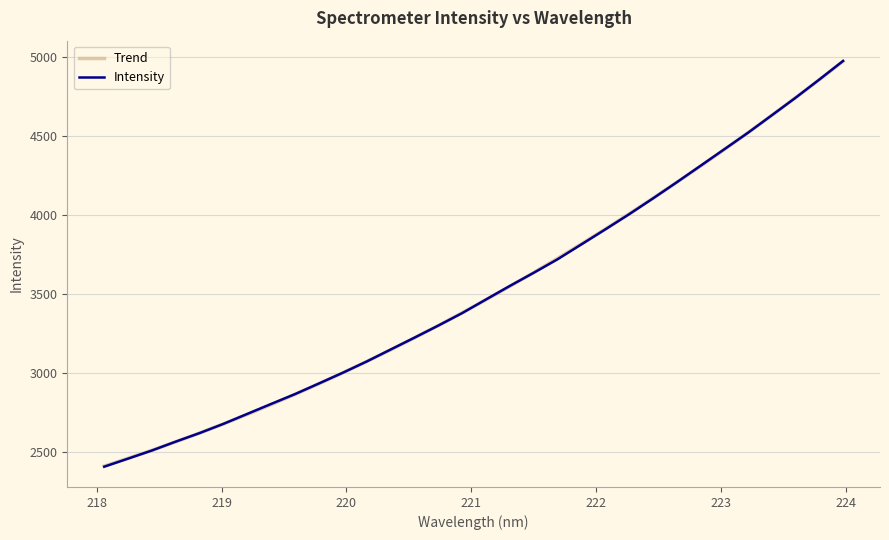

True or false: Intensity has more than 1 points higher than both neighbors.

False